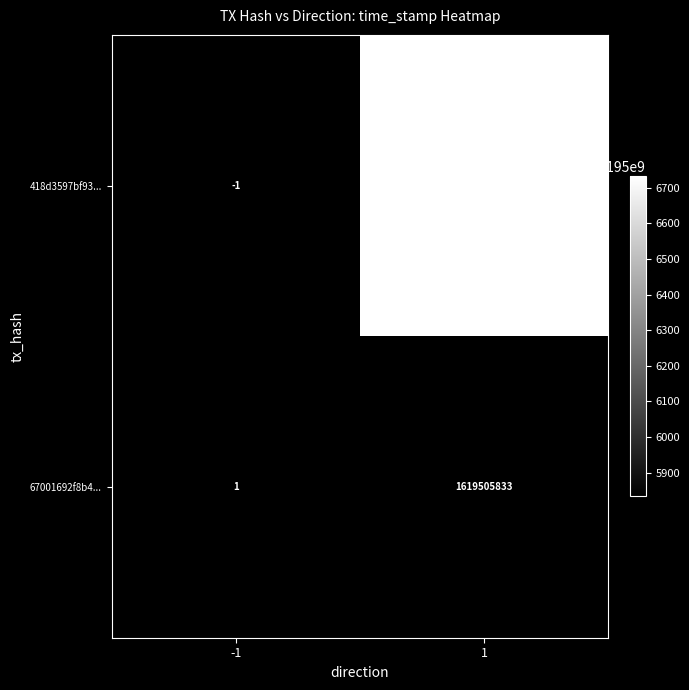

Which series has the widest spread of values?

418d3597bf93...